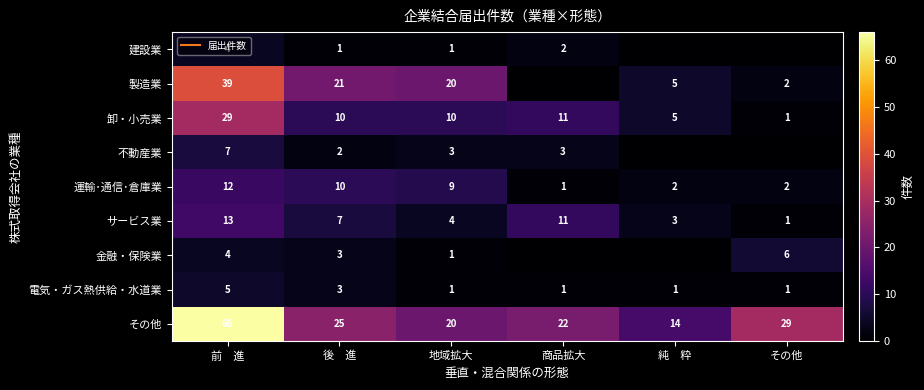

At how many categories does at least one series exceed 10?

6